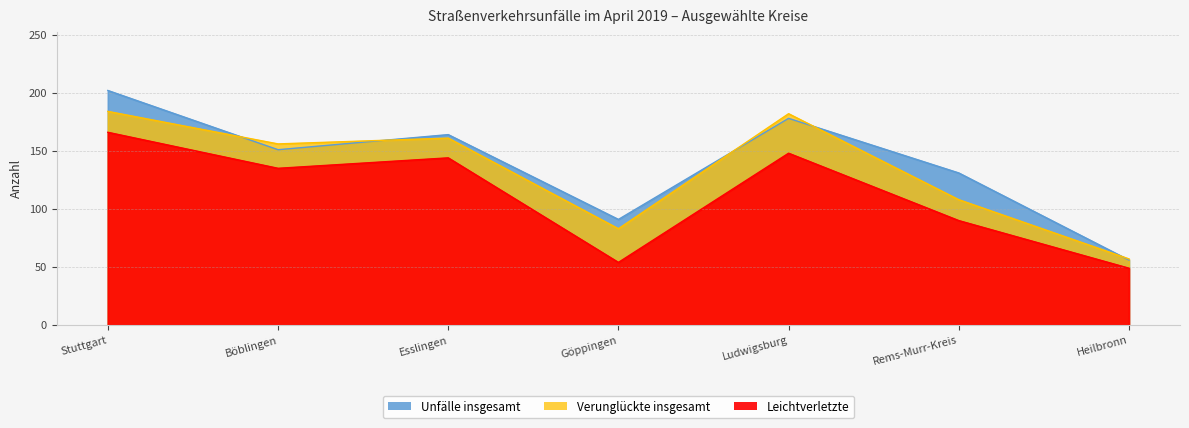

What is the value of the Unfälle insgesamt point at the 7th from the left?

56